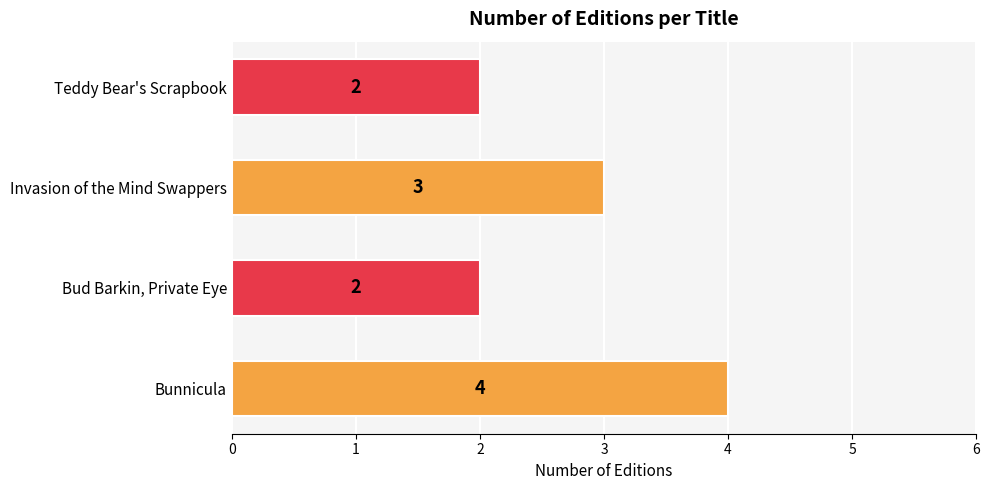

Are the bars grouped side by side (vs. stacked)?

No